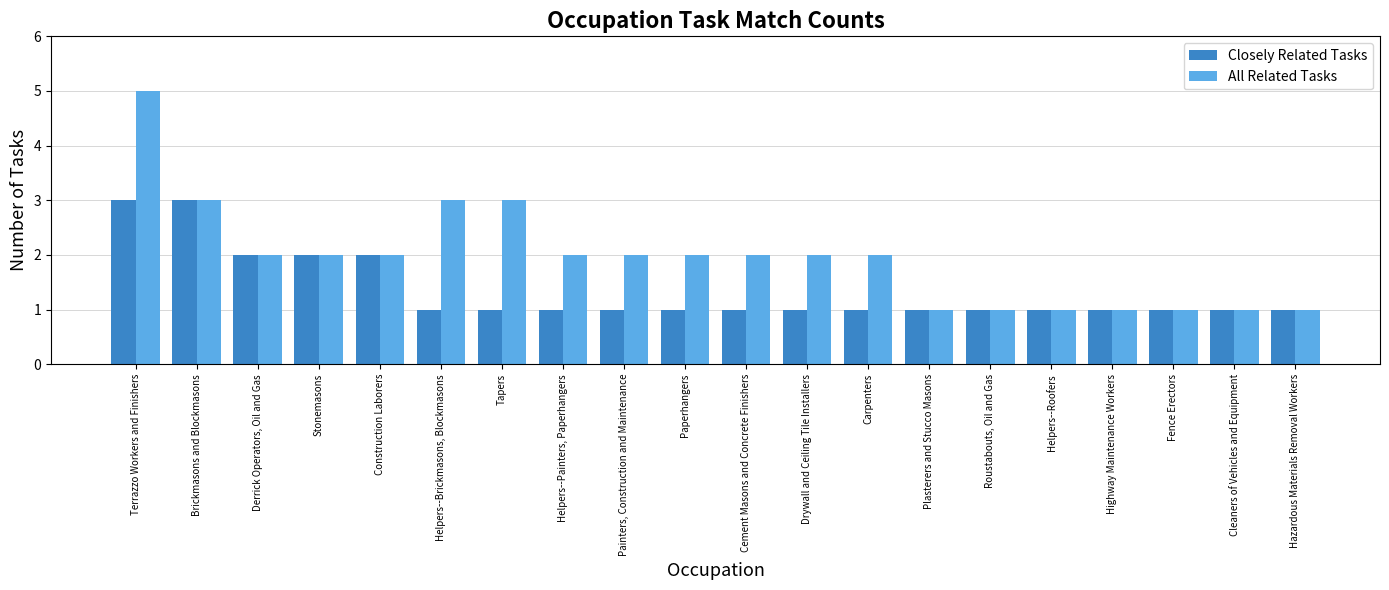

Reading left to right, transcribe all the data shown in this chart.

Closely Related Tasks: Terrazzo Workers and Finishers=3	Brickmasons and Blockmasons=3	Derrick Operators, Oil and Gas=2	Stonemasons=2	Construction Laborers=2	Helpers--Brickmasons, Blockmasons=1	Tapers=1	Helpers--Painters, Paperhangers=1	Painters, Construction and Maintenance=1	Paperhangers=1	Cement Masons and Concrete Finishers=1	Drywall and Ceiling Tile Installers=1	Carpenters=1	Plasterers and Stucco Masons=1	Roustabouts, Oil and Gas=1	Helpers--Roofers=1	Highway Maintenance Workers=1	Fence Erectors=1	Cleaners of Vehicles and Equipment=1	Hazardous Materials Removal Workers=1
All Related Tasks: Terrazzo Workers and Finishers=5	Brickmasons and Blockmasons=3	Derrick Operators, Oil and Gas=2	Stonemasons=2	Construction Laborers=2	Helpers--Brickmasons, Blockmasons=3	Tapers=3	Helpers--Painters, Paperhangers=2	Painters, Construction and Maintenance=2	Paperhangers=2	Cement Masons and Concrete Finishers=2	Drywall and Ceiling Tile Installers=2	Carpenters=2	Plasterers and Stucco Masons=1	Roustabouts, Oil and Gas=1	Helpers--Roofers=1	Highway Maintenance Workers=1	Fence Erectors=1	Cleaners of Vehicles and Equipment=1	Hazardous Materials Removal Workers=1